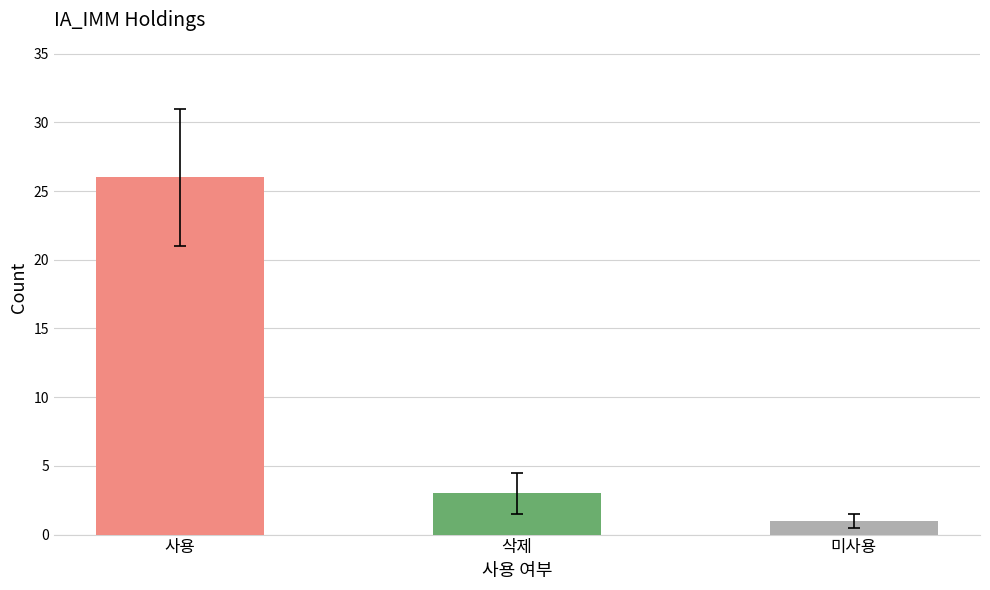

What is the label of the 1st bar from the right?

미사용